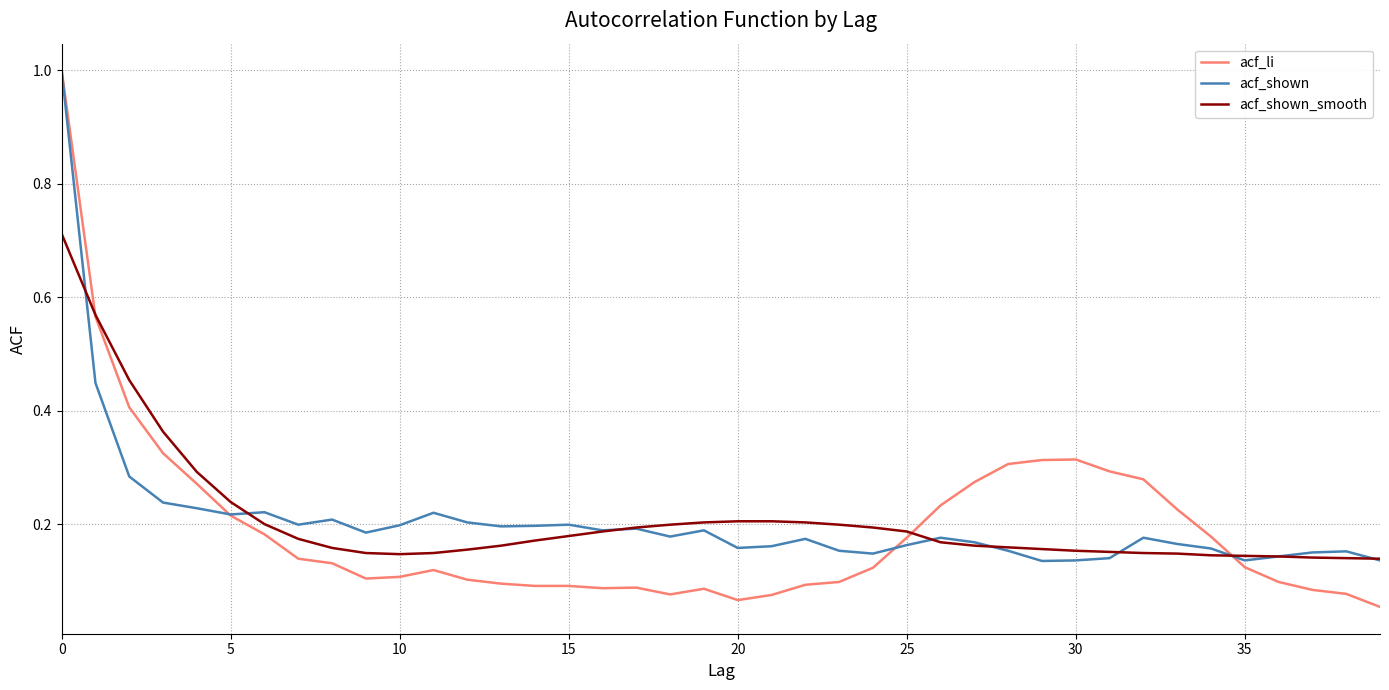

Which series has the widest spread of values?

acf_li